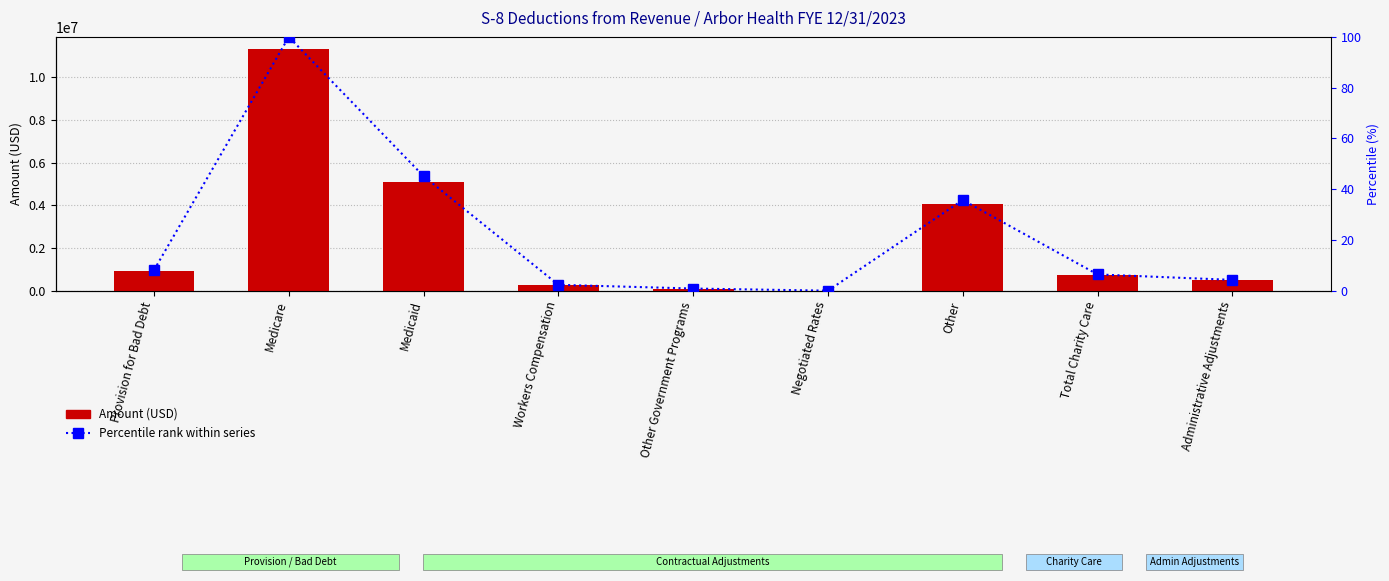

Where does the Percentile rank within series series first go above 6?

Provision for Bad Debt